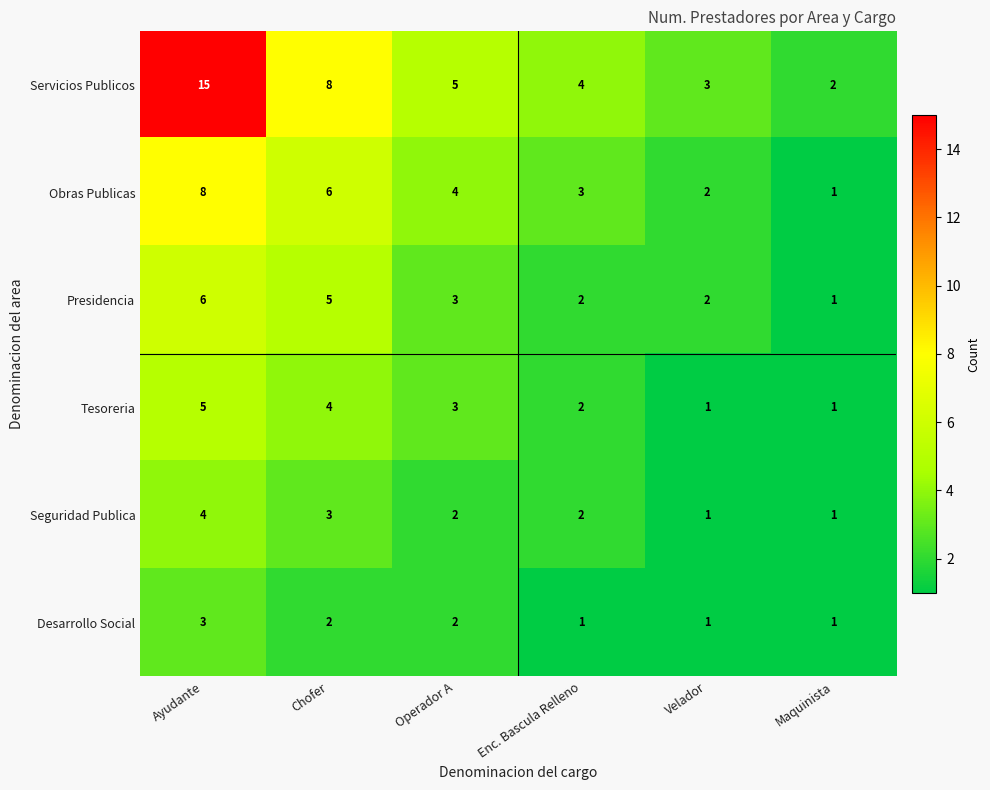

What is the average value of the Obras Publicas series?

4